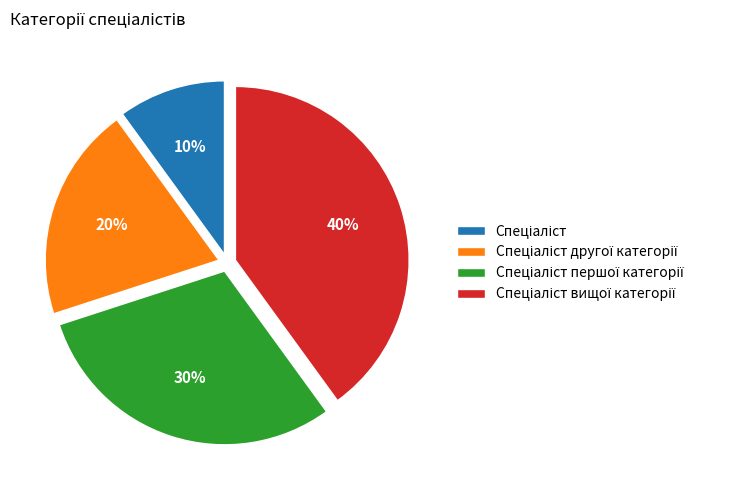

Is there any slice that represents more than half of the pie?

No